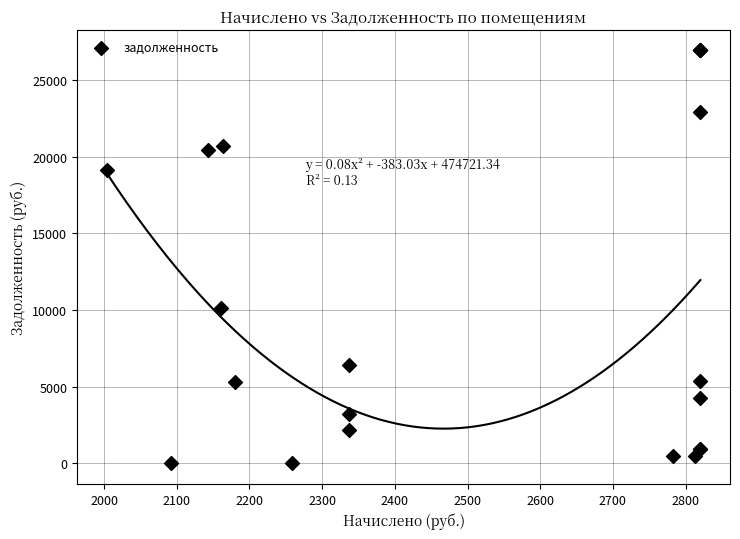

What Y value in the scatter plot is closest to 13464?

10150.1